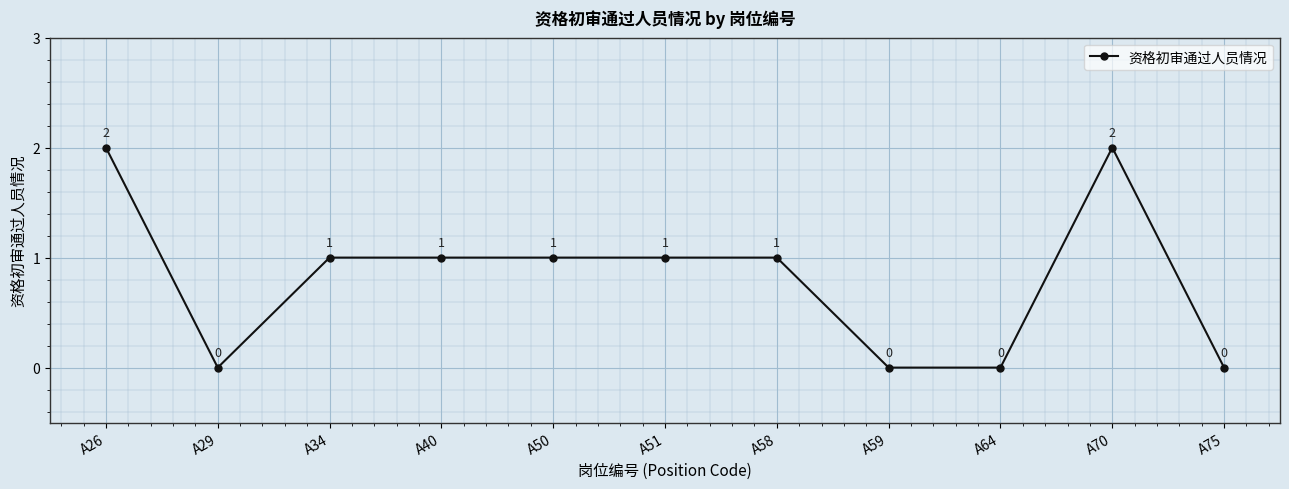

Where does the data first go above 1?

A26